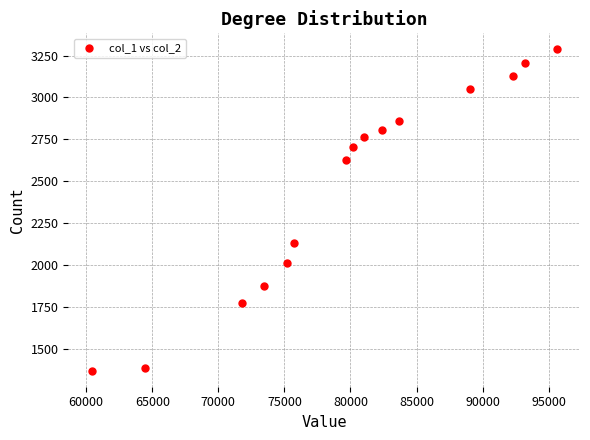

What is the range of Y values (max minus min)?

1918